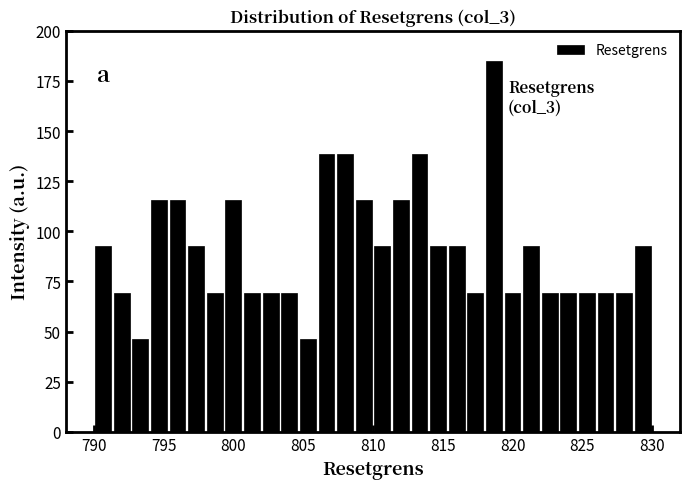

Around what value on the x-axis is the tallest bar? Give the approximate position of its centre, as read against the axis.

818.5